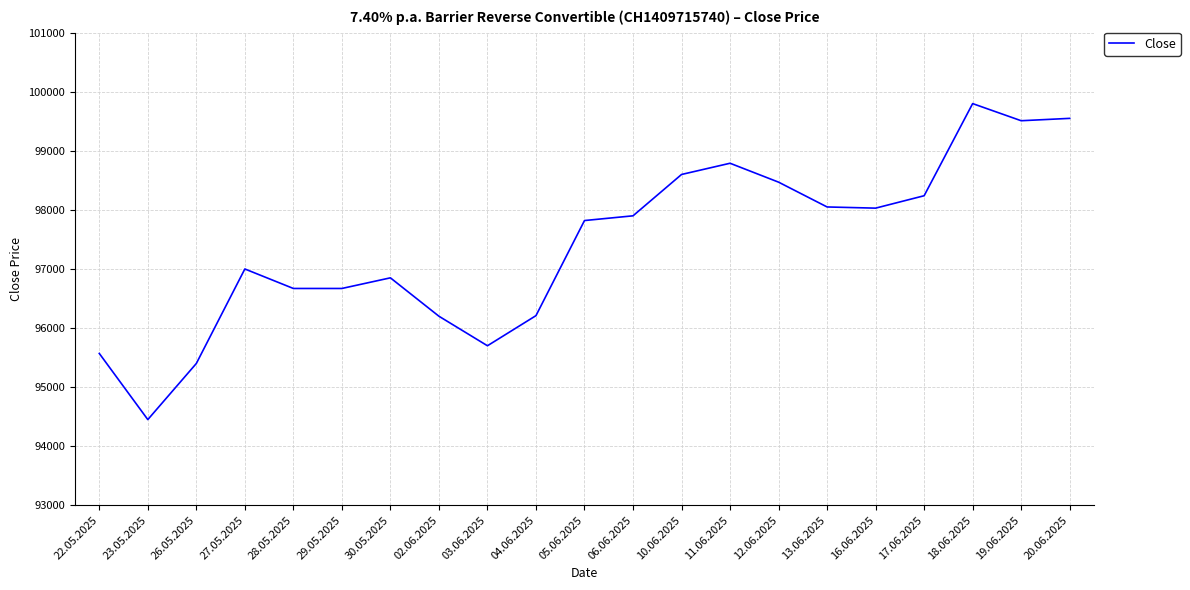

Which has a higher value, 10.06.2025 or 16.06.2025?

10.06.2025